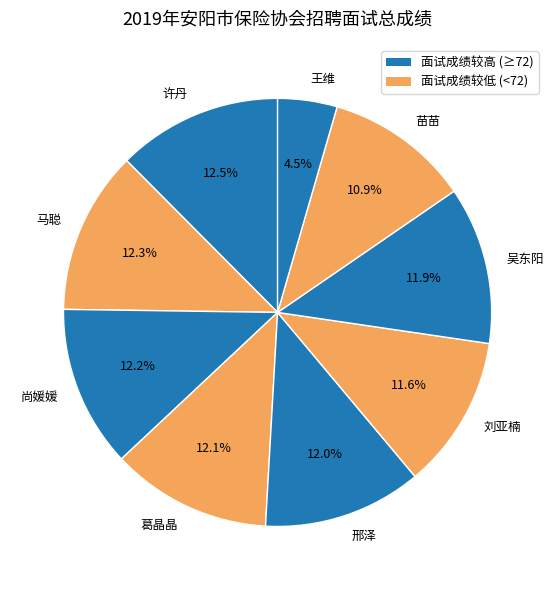

What is the total percentage of 马聪 and 邢泽?

24.3%